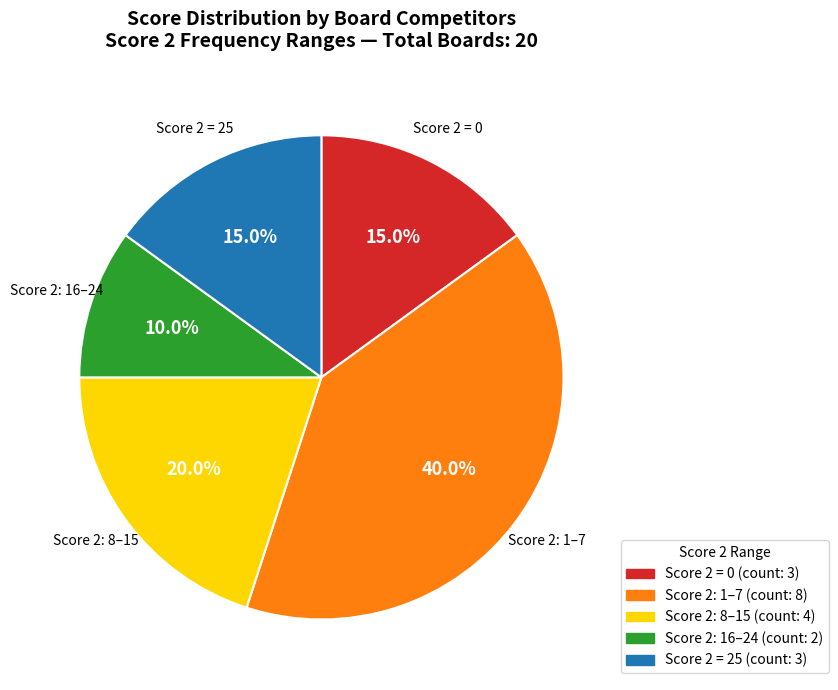

Does any single category account for the majority?

No